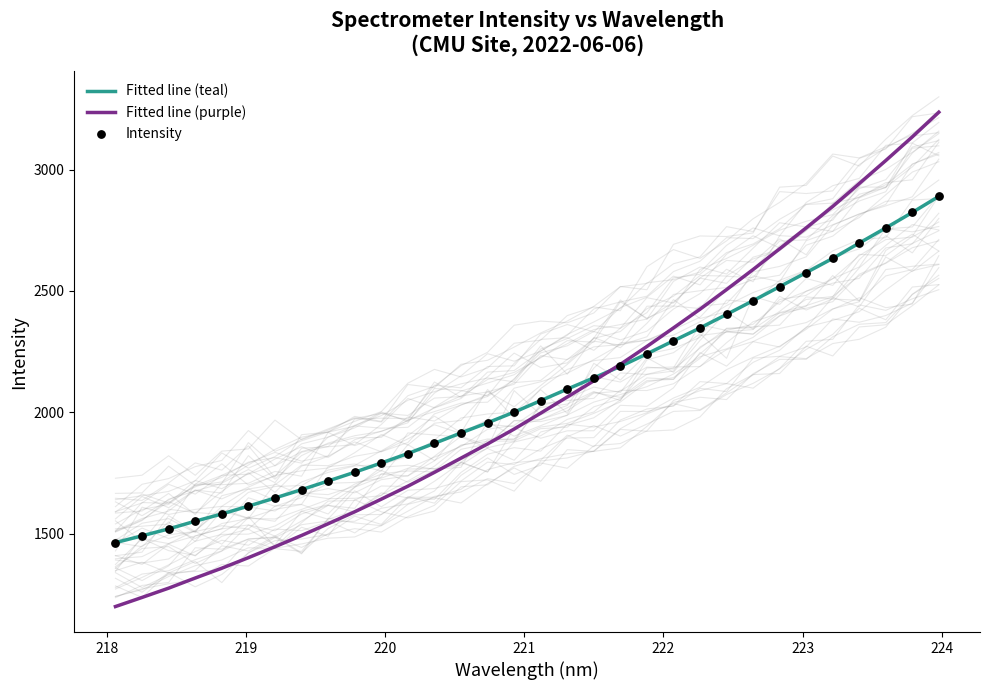

What is the lowest value of the Fitted line (teal) series?

1462.9